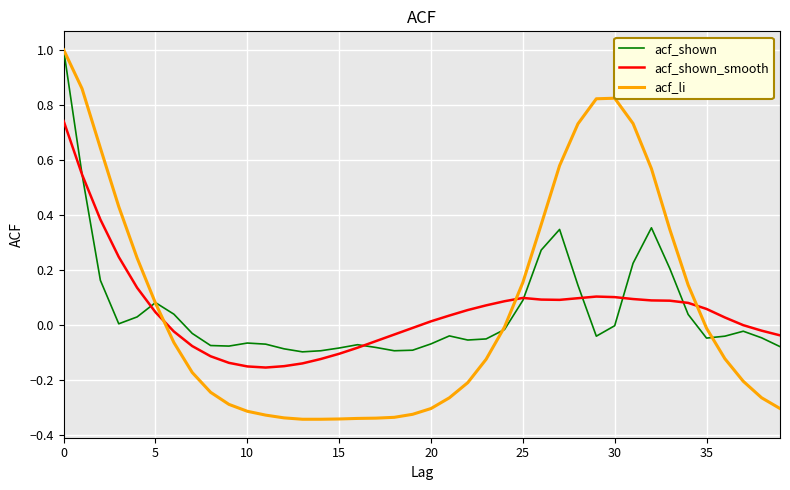

Which series has the largest range (max minus min)?

acf_li